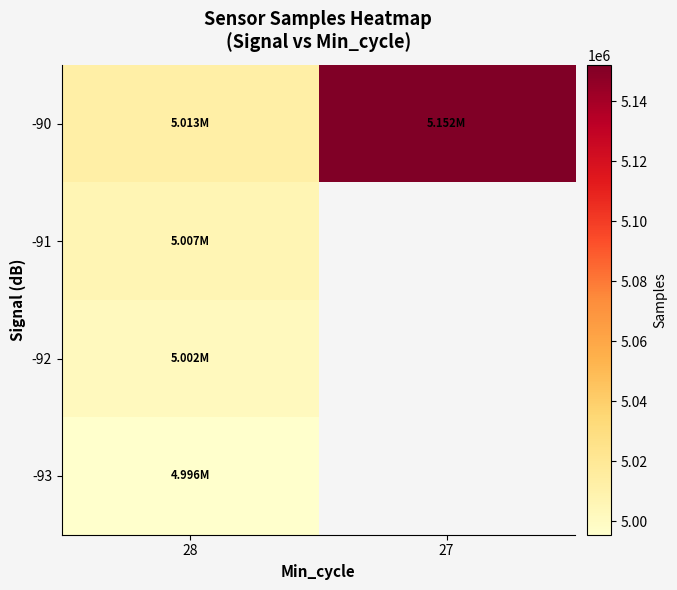

How many distinct data groups are displayed?

4